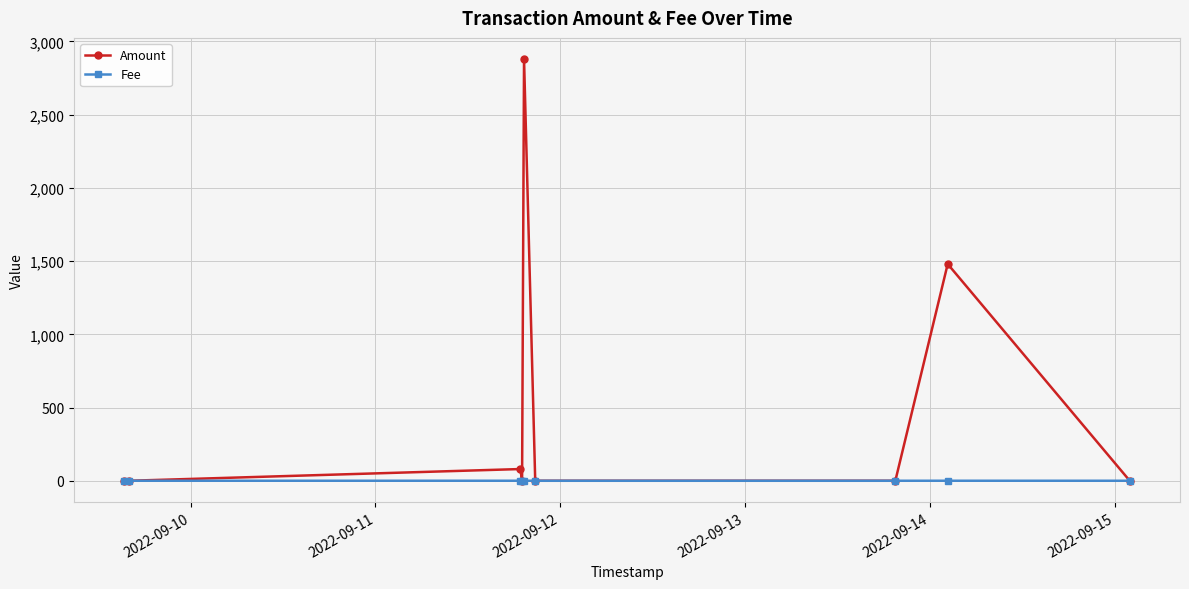

What is the value of the Amount point at the 5th from the left?

2880.0